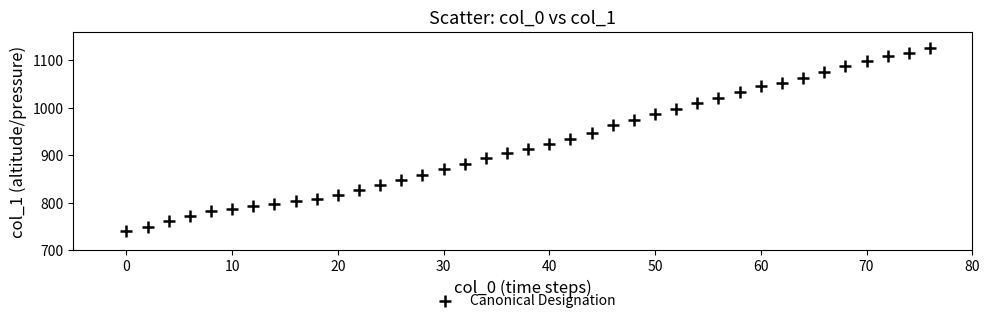

What is the range of X values (max minus min)?

76